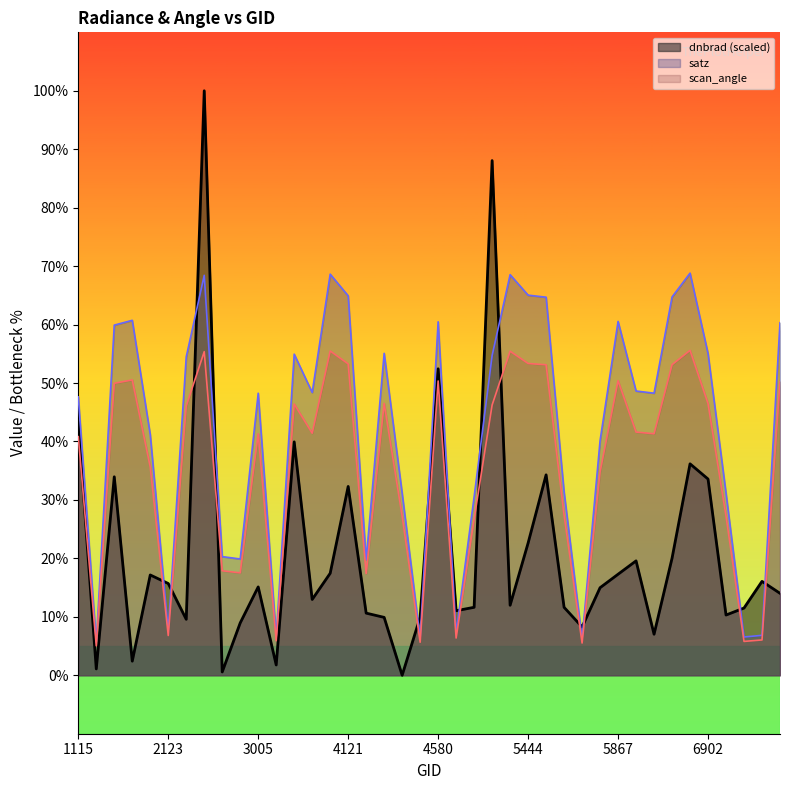

True or false: scan_angle has more than 2 interior local peaks.

True